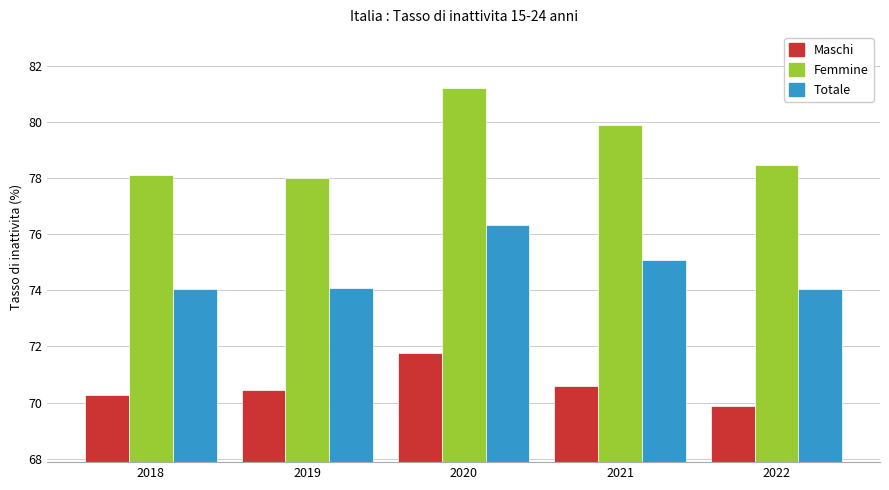

At which category is the sum across all series the highest?

2020